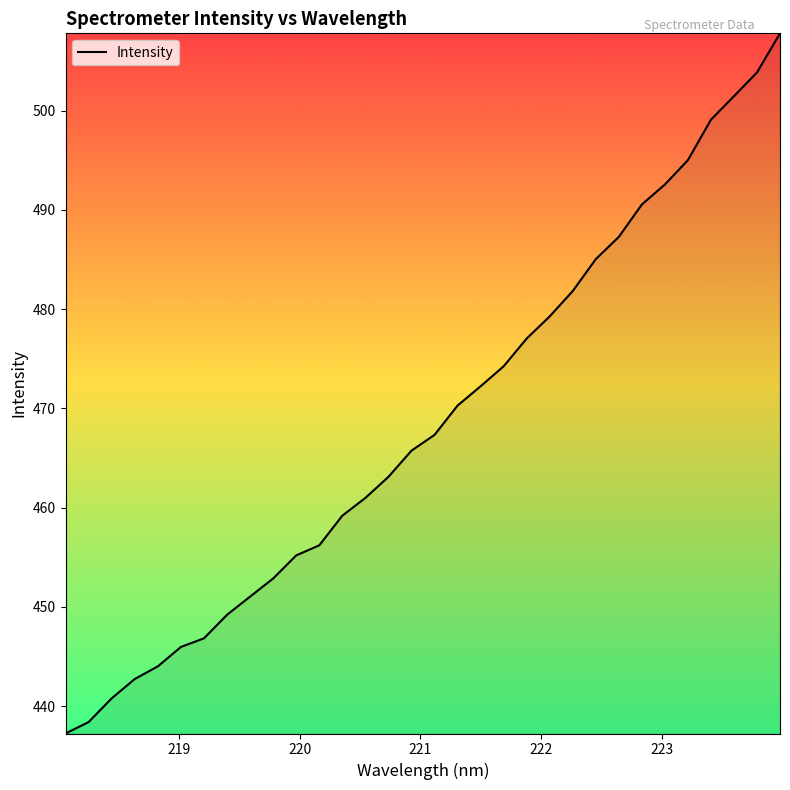

What is the maximum value shown in the chart?

507.8